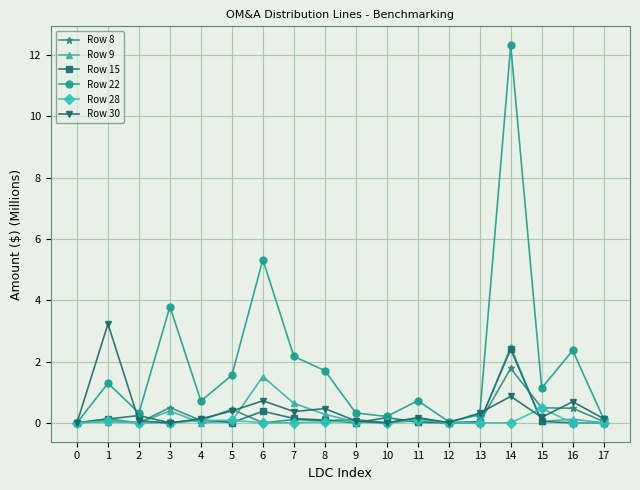

What is the sum of the Row 22 values at 10 and 12?

0.2